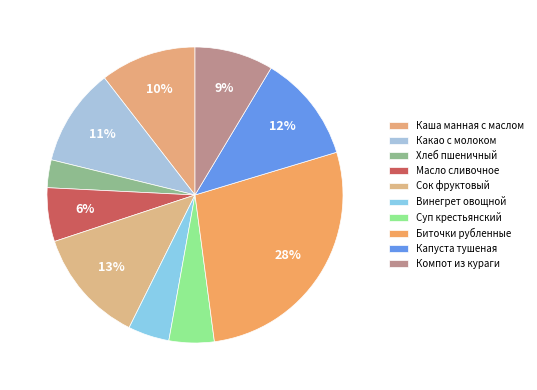

How many slices are in this pie chart?

10